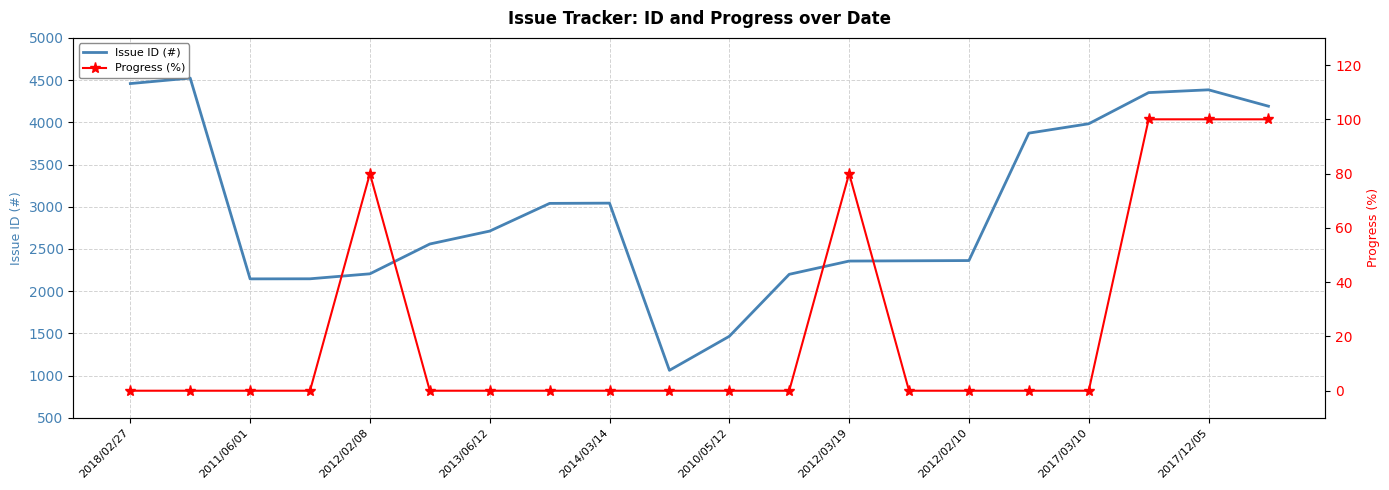

Where is Issue ID (#) nearest to the value 2793?

2013/06/12